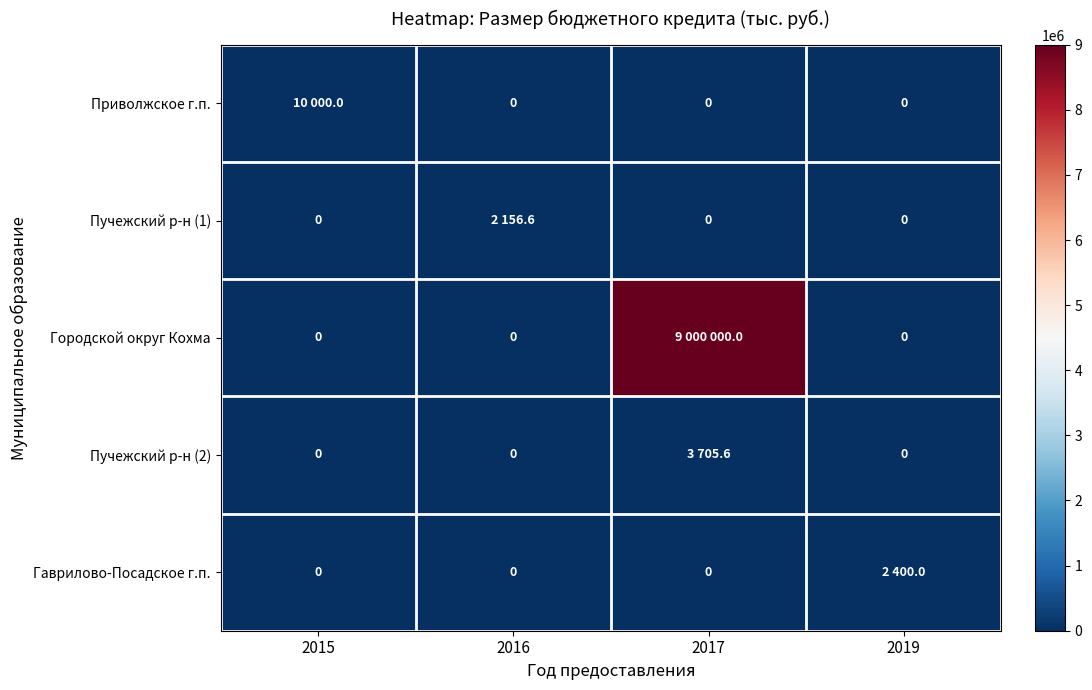

What is the total value across all series at 2015?

10000.0